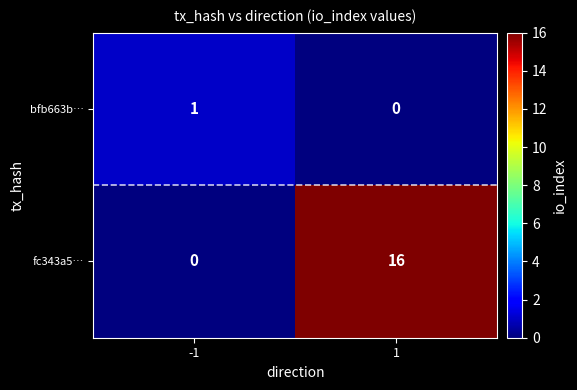

What is the total value across all series at 1?

16